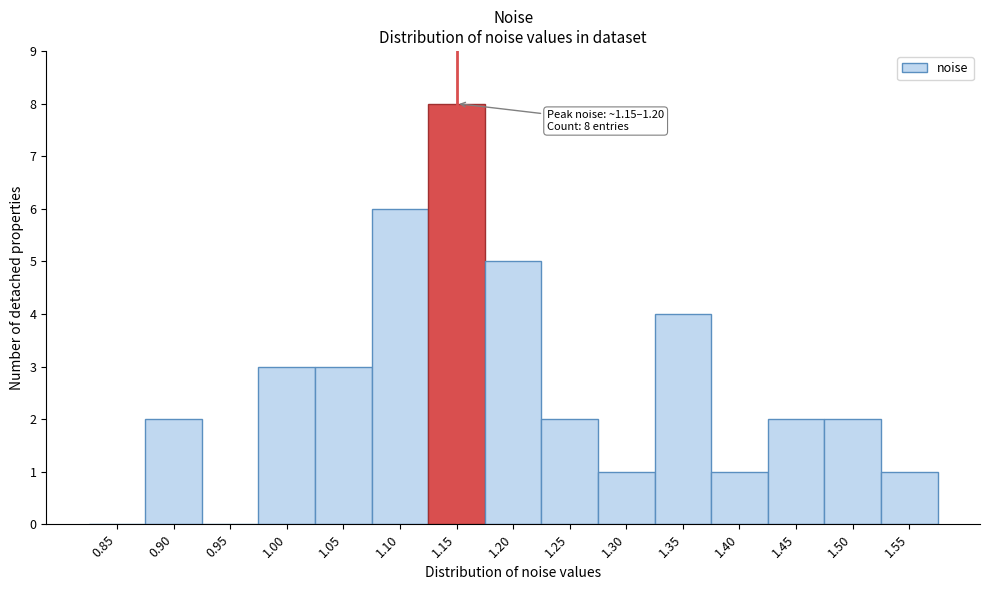

Reading left to right, extract all data points from this chart.

0.85=0	0.90=2	0.95=0	1.00=3	1.05=3	1.10=6	1.15=8	1.20=5	1.25=2	1.30=1	1.35=4	1.40=1	1.45=2	1.50=2	1.55=1